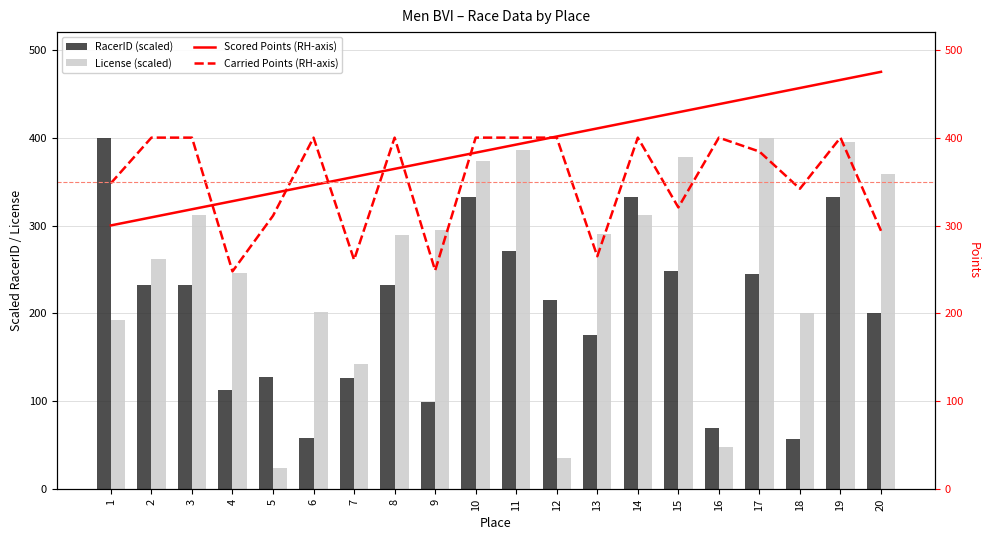

How many data points in Scored Points (RH-axis) are less than 392?

10